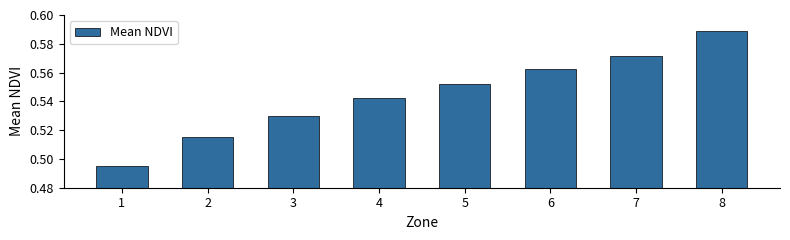

Which category has the highest value across all series?

8